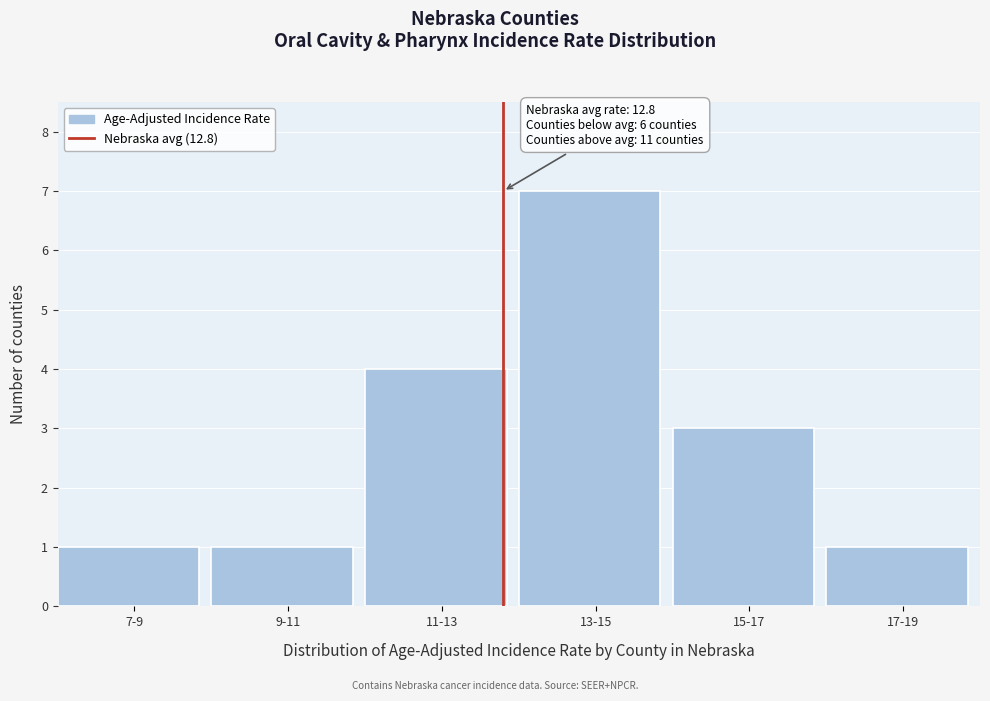

Reading right to left, what are all the values shown in this chart?

17-19=1	15-17=3	13-15=7	11-13=4	9-11=1	7-9=1